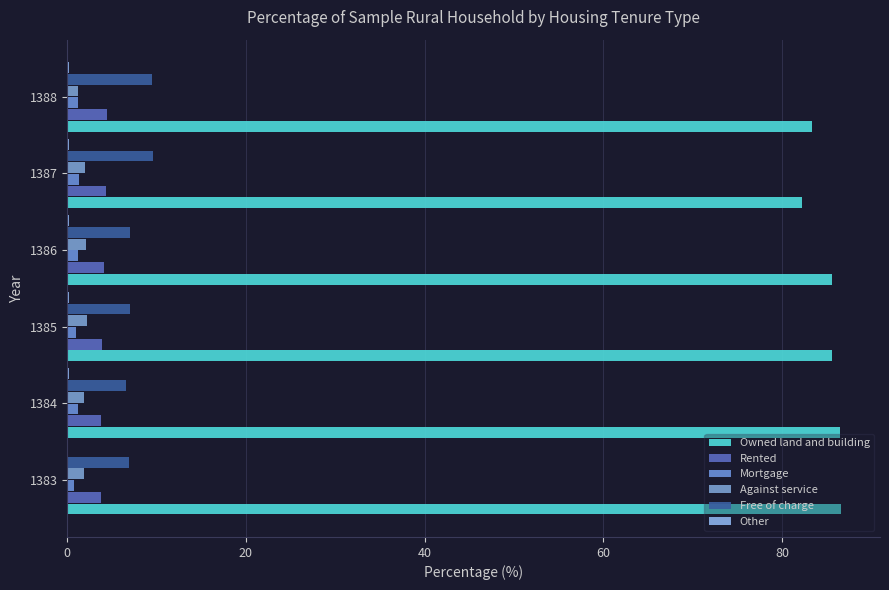

Which series has the largest total across all categories?

Owned land and building